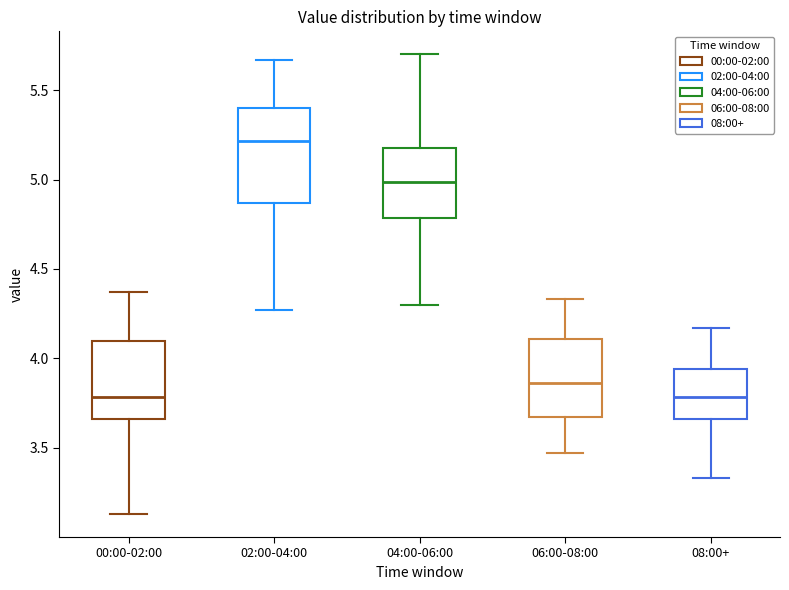

Reading left to right, transcribe this box plot: for each box, give where its median line is, the range the box spans, and where its two whiskers end, as read against the y-axis. The values are not printed on the chart, so give them approximately, as read against the axis.

00:00-02:00: median 3.80, box 3.65 to 4.10, whiskers 3.15 to 4.35
02:00-04:00: median 5.20, box 4.85 to 5.40, whiskers 4.25 to 5.65
04:00-06:00: median 5.00, box 4.80 to 5.20, whiskers 4.30 to 5.70
06:00-08:00: median 3.85, box 3.65 to 4.10, whiskers 3.45 to 4.35
08:00+: median 3.80, box 3.65 to 3.95, whiskers 3.35 to 4.15